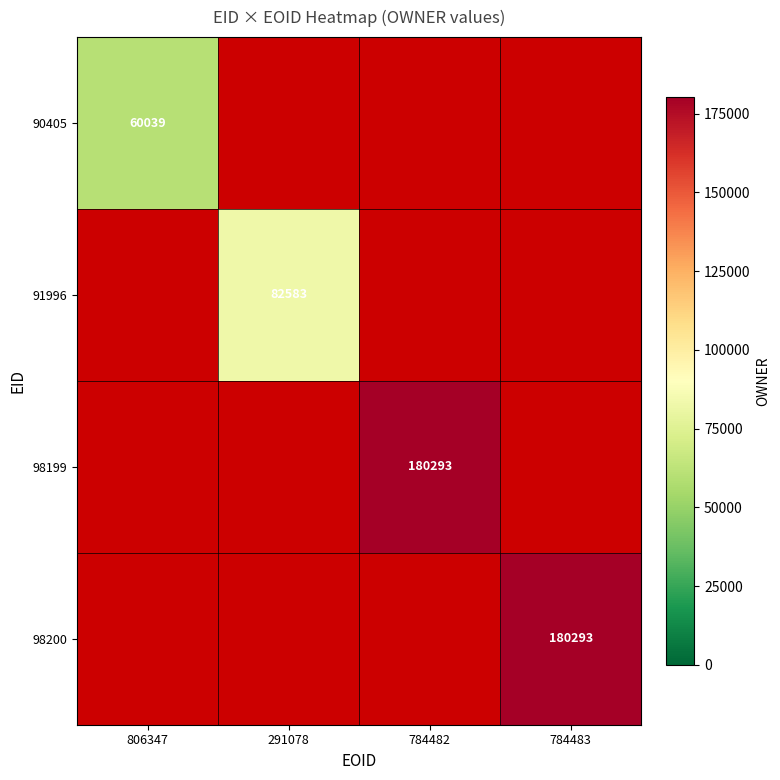

How many positive values does the 90405 series have?

1